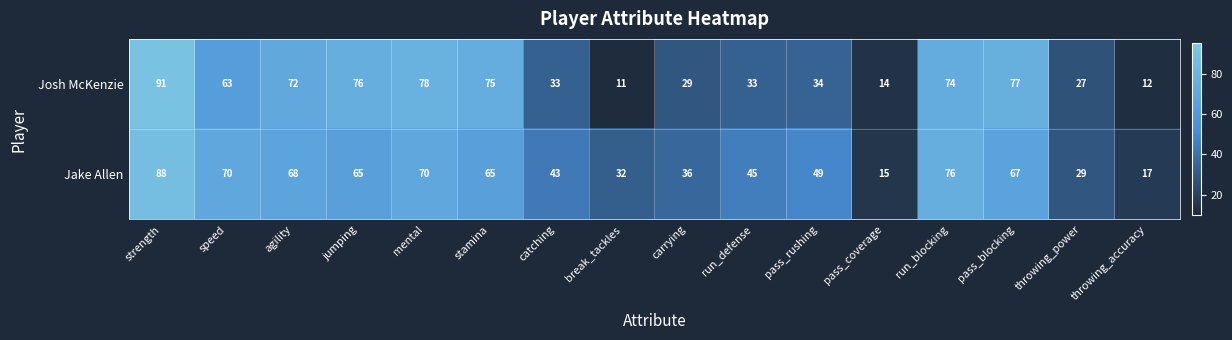

At which label does Jake Allen reach its peak?

strength